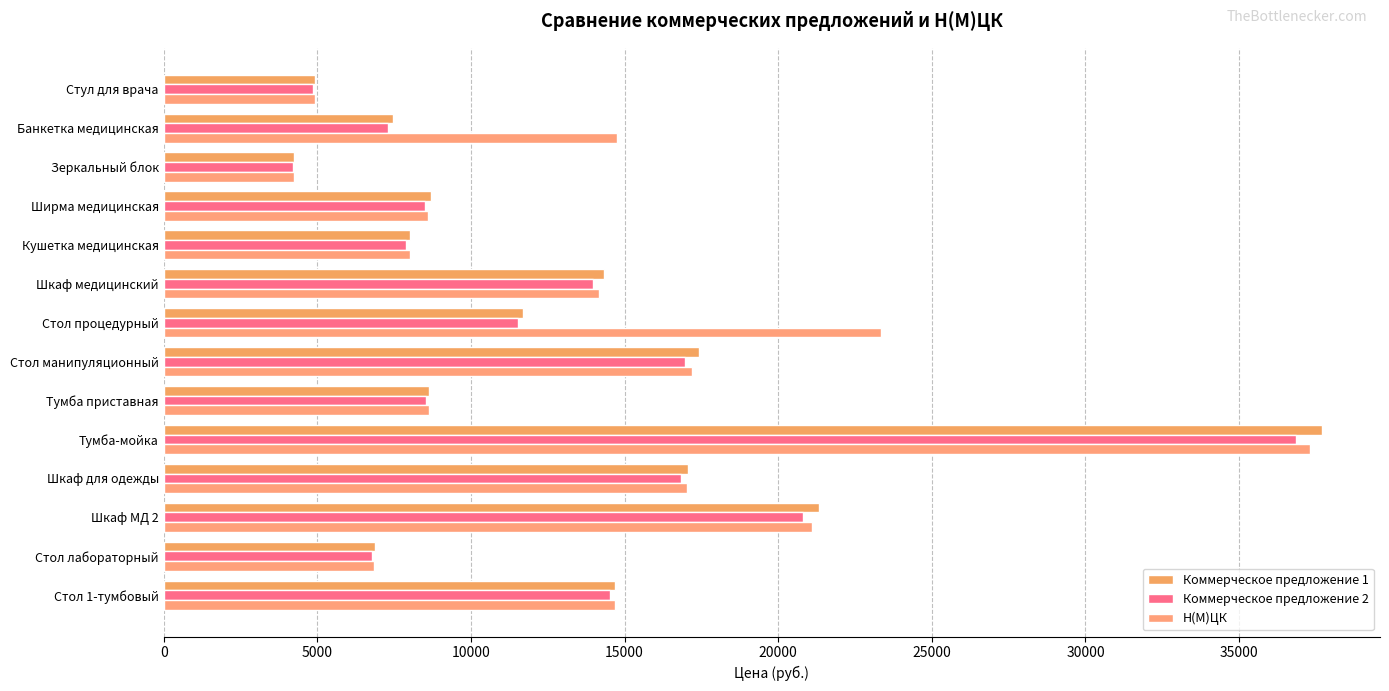

What is the sum of all Коммерческое предложение 2 values?

179535.0